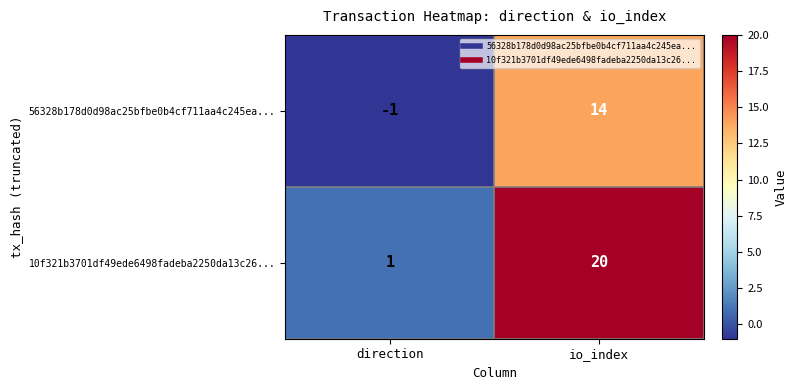

What is the difference between the 10f321b3701df49ede6498fadeba2250da13c26... values at io_index and direction?

19